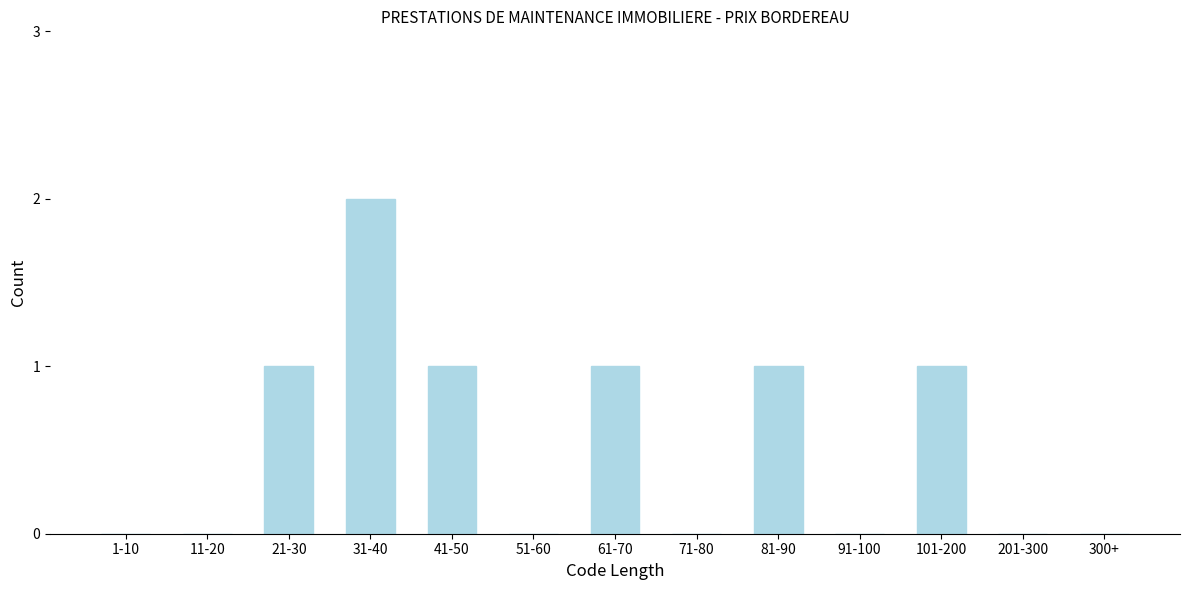

Reading left to right, what are all the values shown in this chart?

1-10=0	11-20=0	21-30=1	31-40=2	41-50=1	51-60=0	61-70=1	71-80=0	81-90=1	91-100=0	101-200=1	201-300=0	300+=0